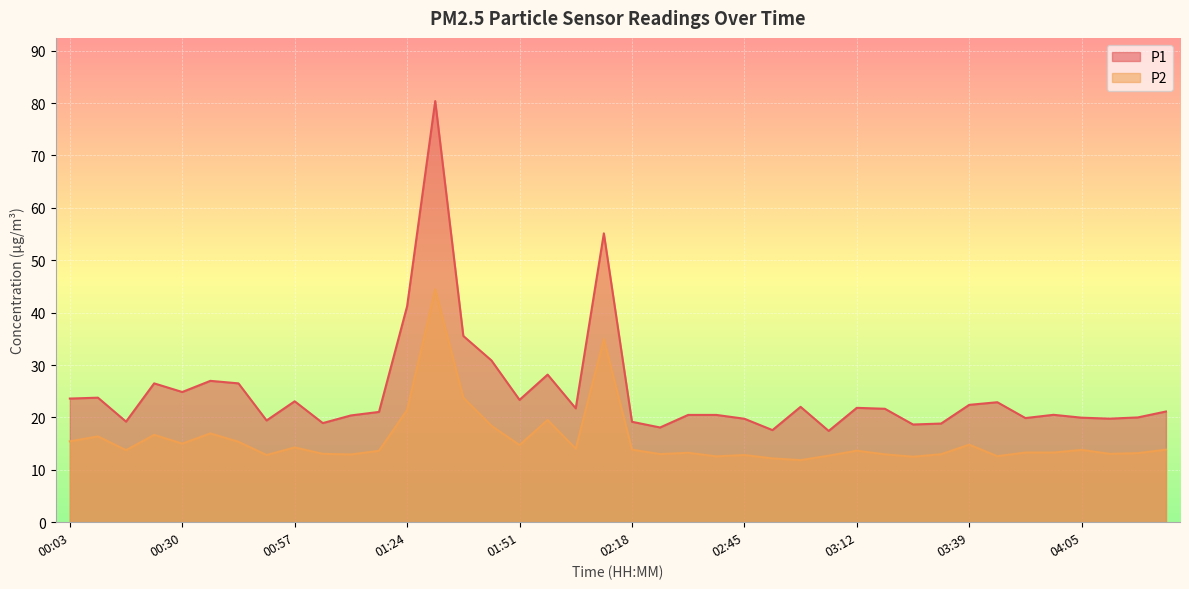

The P1 series shows 23.8 at 00:10. True or false?

True